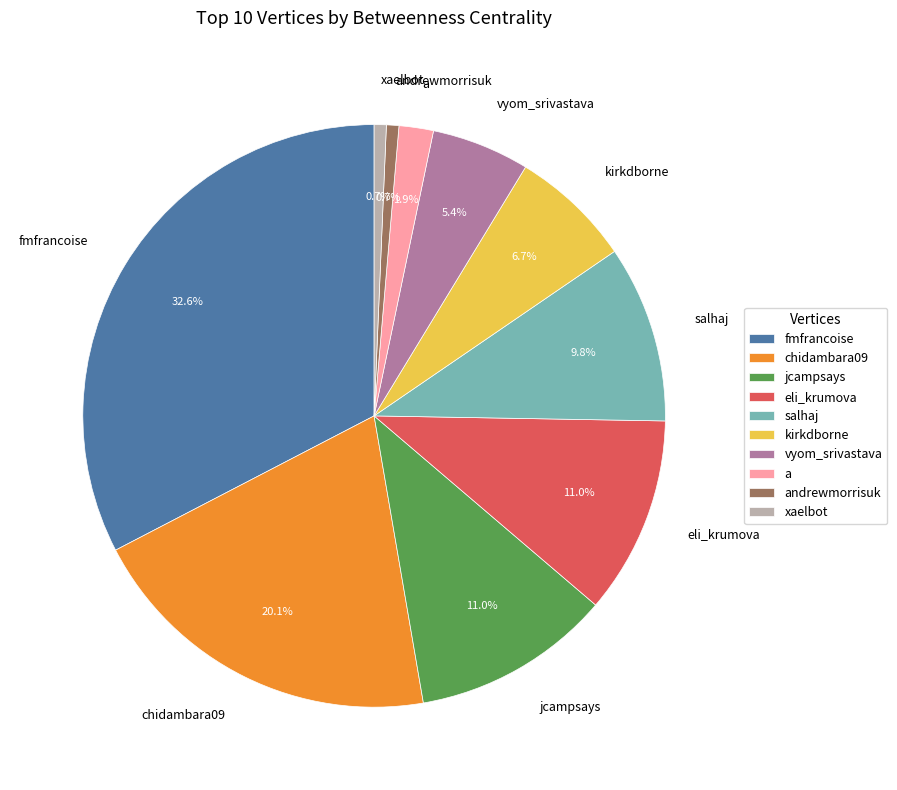

Is the sum of xaelbot and vyom_srivastava greater than half?

No